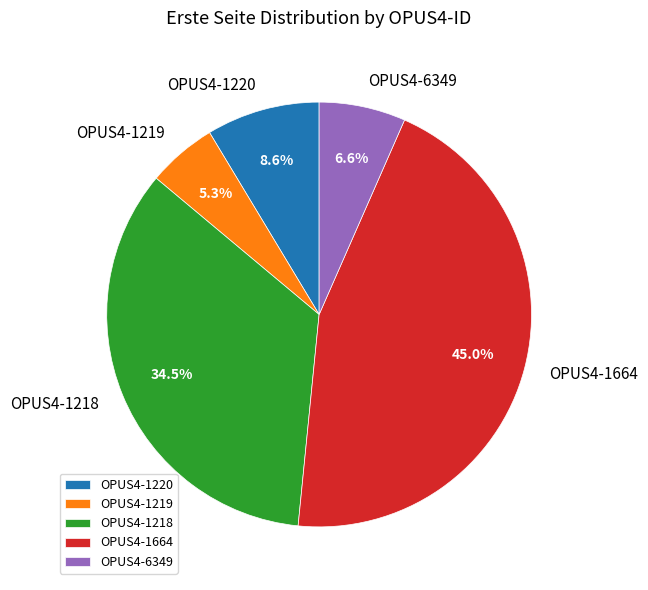

Which category has the biggest portion of the pie?

OPUS4-1664